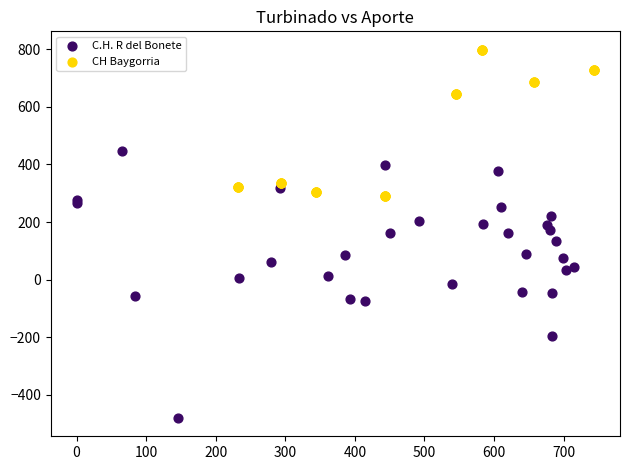

Which series has the widest spread of Y values?

C.H. R del Bonete